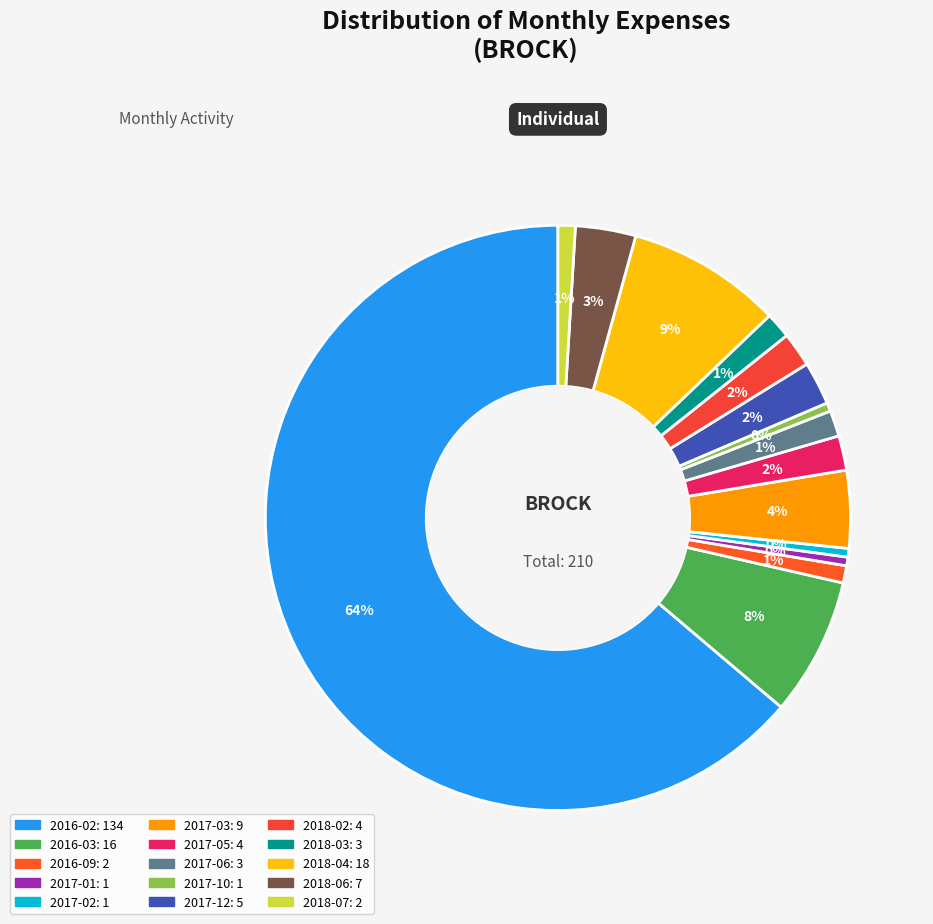

To the nearest percent, what is the average slice percentage?

7%